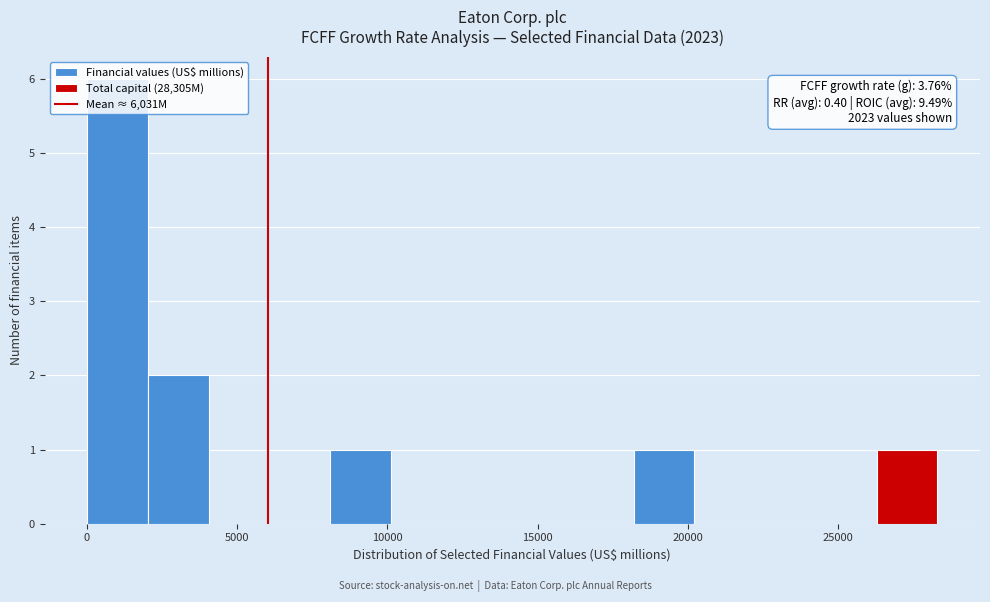

Which range on the x-axis has the tallest bar?

0 to 2000